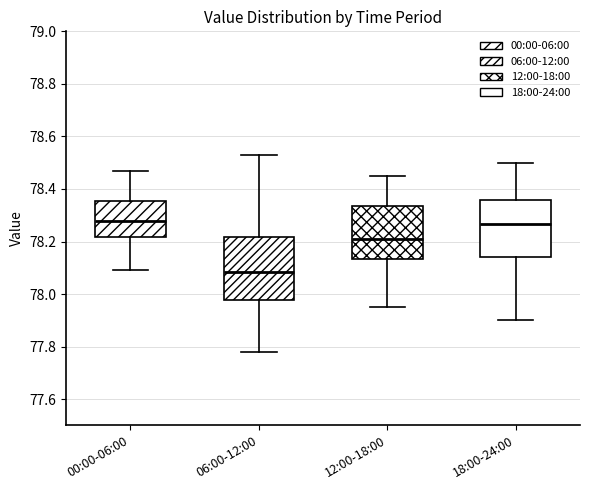

Reading left to right, transcribe this box plot: for each box, give where its median line is, the range the box spans, and where its two whiskers end, as read against the y-axis. The values are not printed on the chart, so give them approximately, as read against the axis.

00:00-06:00: median 78.28, box 78.22 to 78.36, whiskers 78.10 to 78.48
06:00-12:00: median 78.08, box 77.98 to 78.22, whiskers 77.78 to 78.54
12:00-18:00: median 78.22, box 78.14 to 78.34, whiskers 77.96 to 78.46
18:00-24:00: median 78.26, box 78.14 to 78.36, whiskers 77.90 to 78.50